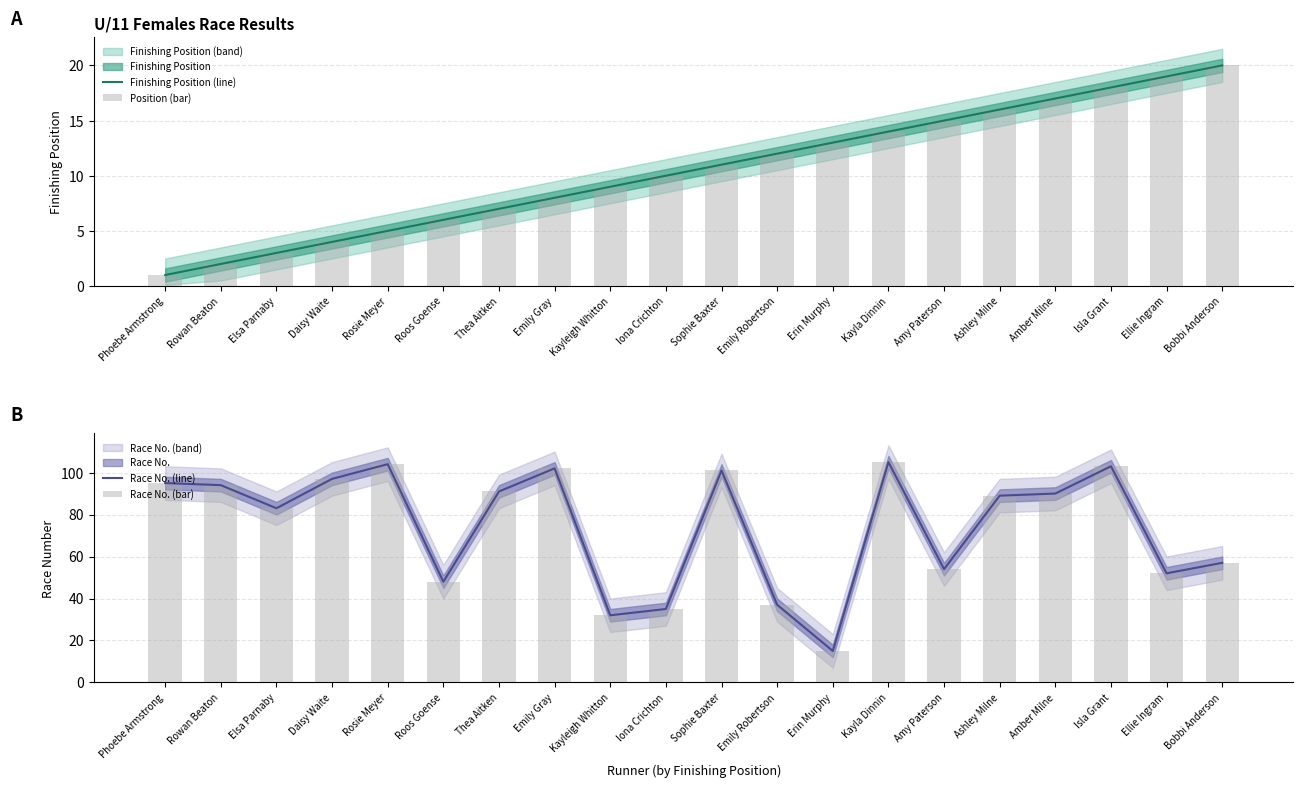

Which series changed the most between Erin Murphy and Amber Milne?

Race No. (line)